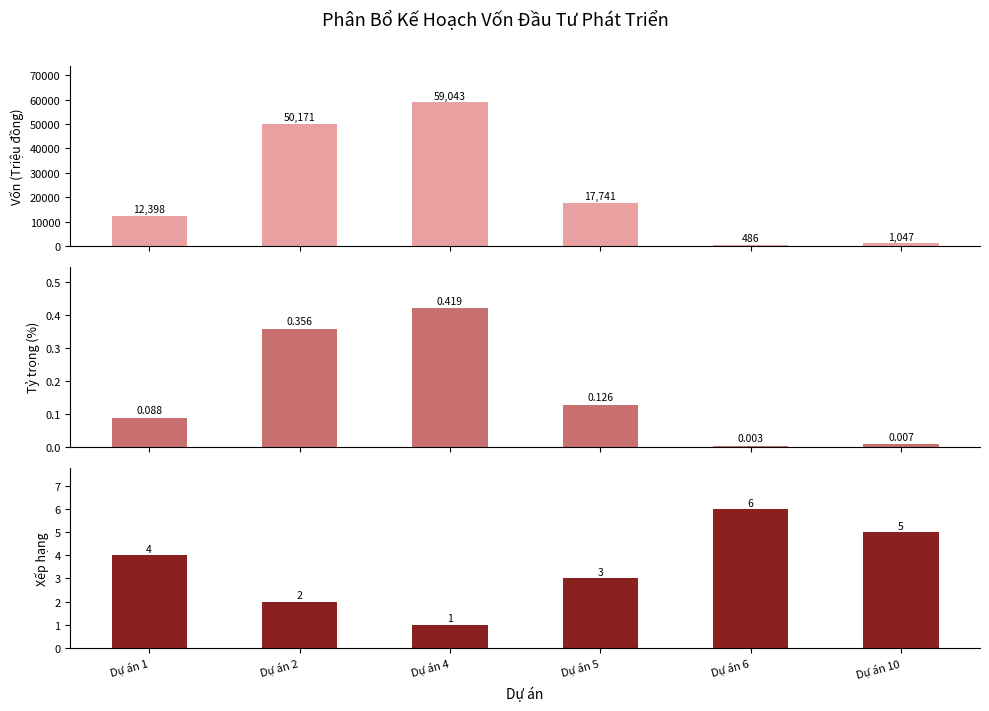

List the labels in order of Kế hoạch vốn (Triệu đồng) value, smallest first.

Dự án 6, Dự án 10, Dự án 1, Dự án 5, Dự án 2, Dự án 4